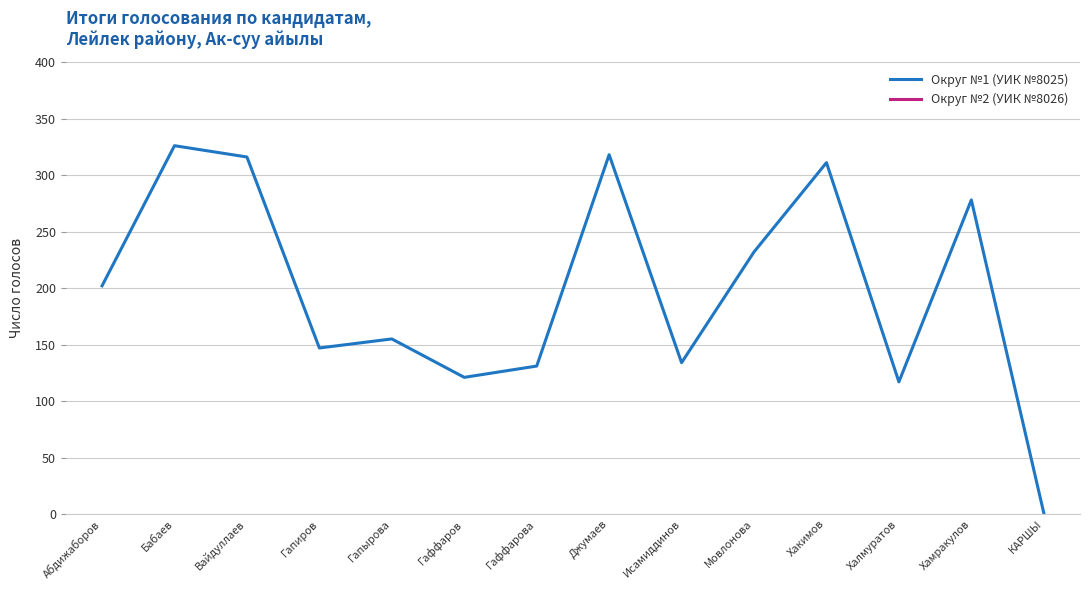

Reading left to right, list all the values displayed in this chart.

202	326	316	147	155	121	131	318	134	232	311	117	278	1